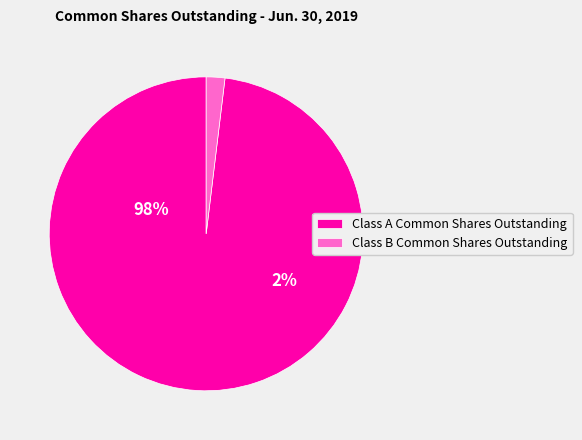

What is the change in value from Class A Common Shares Outstanding to Class B Common Shares Outstanding?

-33193444